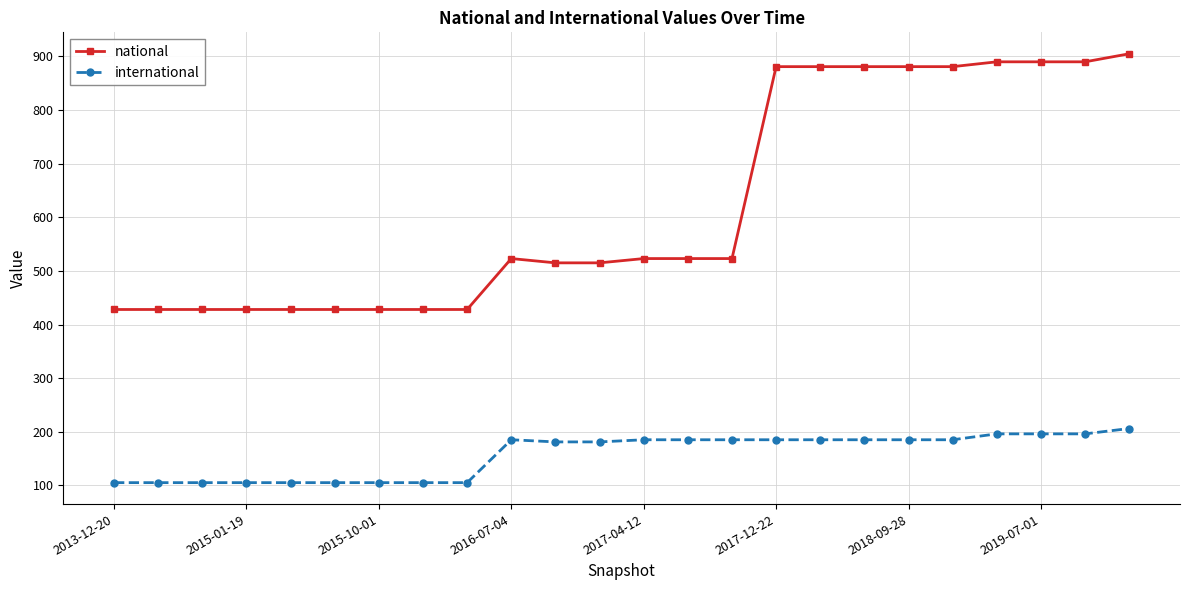

Which series has the largest range (max minus min)?

national